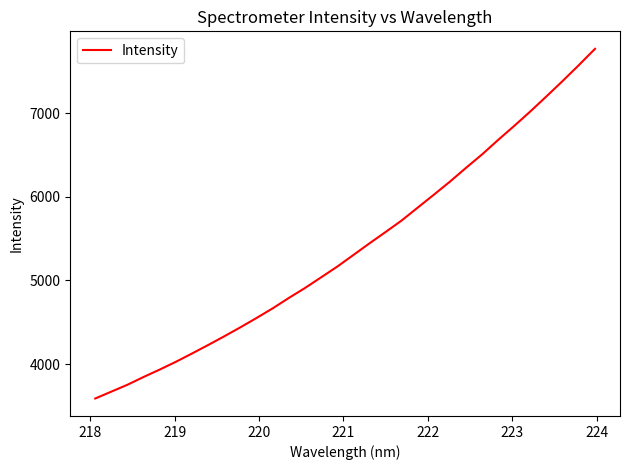

What is the sum of all values?

172523.9